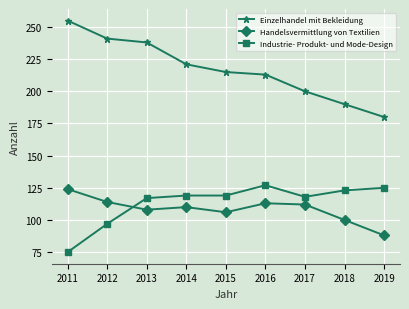

What is the minimum value for Einzelhandel mit Bekleidung?

180